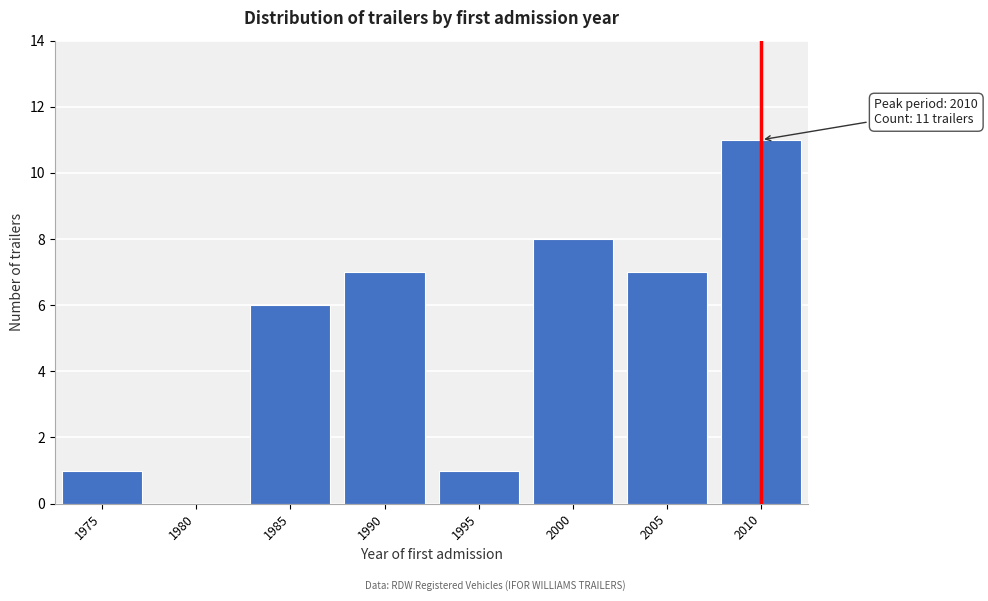

Reading right to left, extract all data points from this chart.

2010=11	2005=7	2000=8	1995=1	1990=7	1985=6	1980=0	1975=1